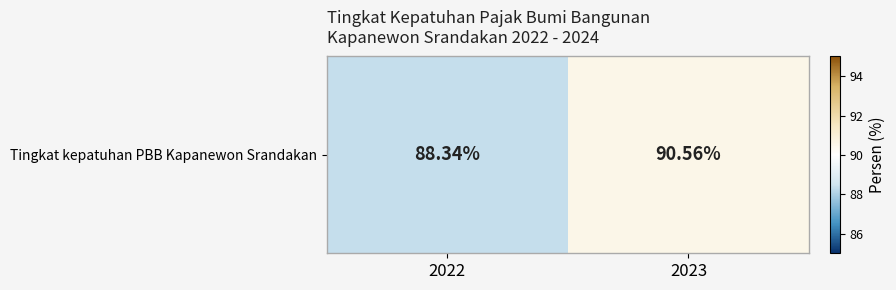

At which label does the data first exceed 90?

2023